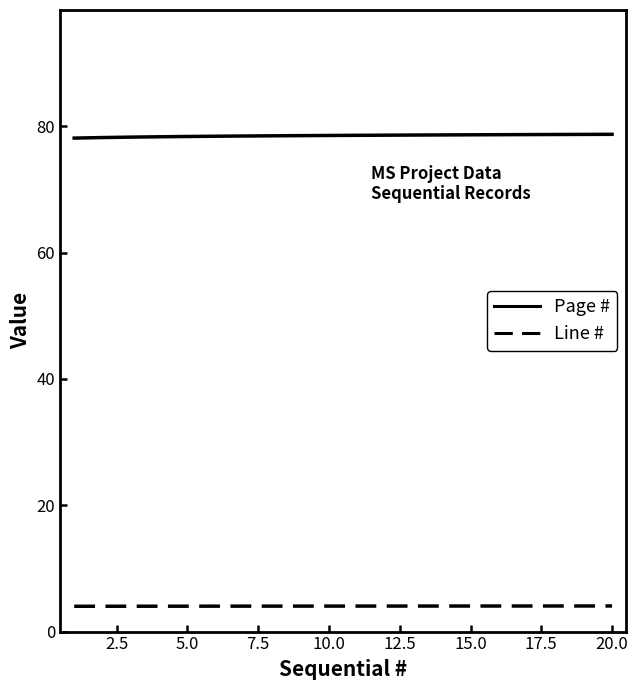

What is the maximum value shown in the chart?

78.7